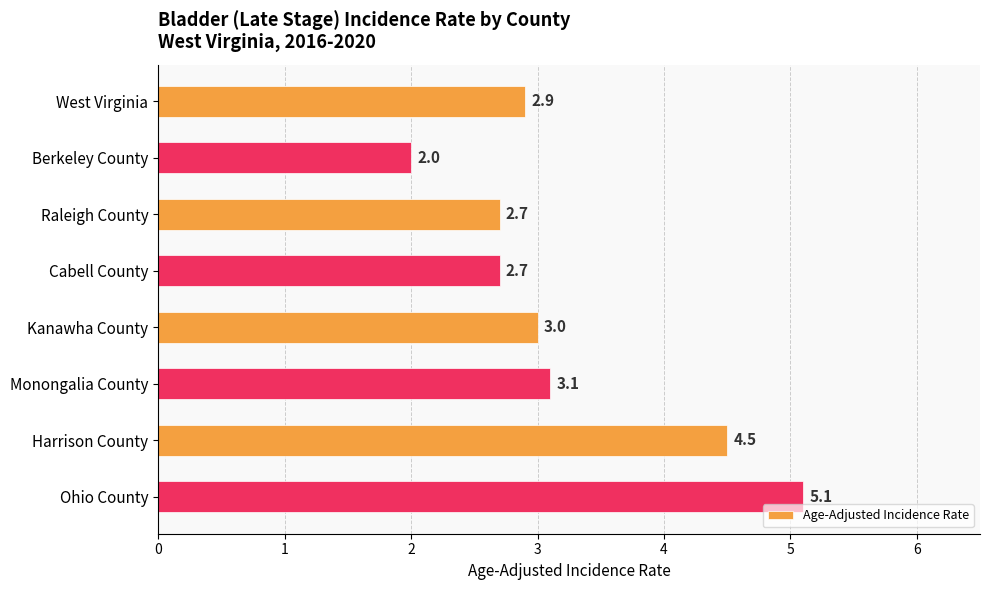

At which label is the value closest to 3?

Kanawha County